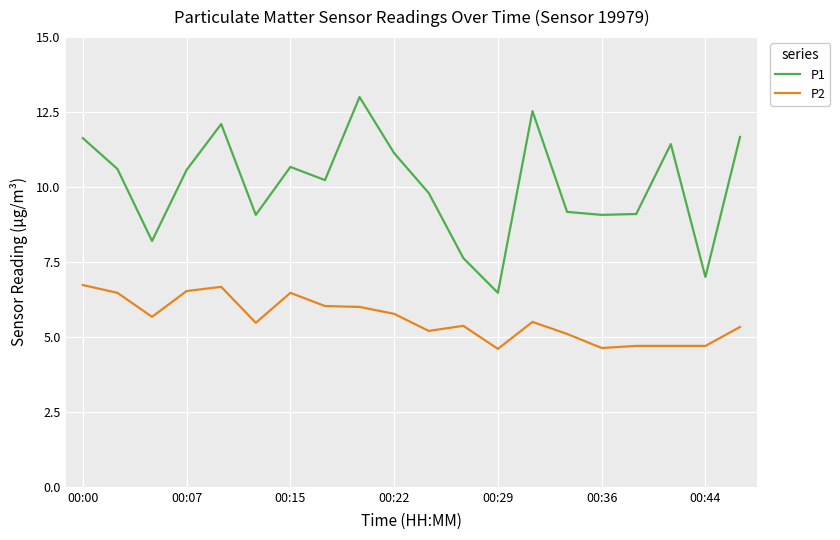

What is the minimum value shown in the chart?

4.6